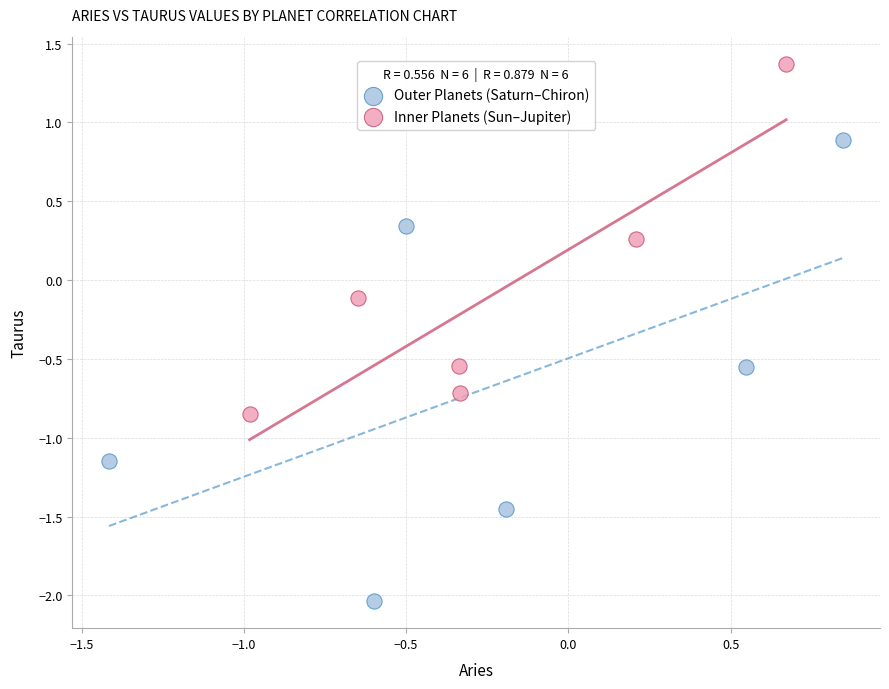

Which series contains the highest Y value?

Inner Planets (Sun–Jupiter)